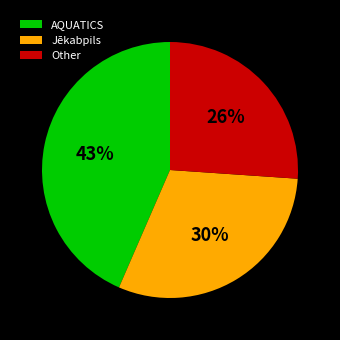

Rank the categories by value from highest to lowest.

AQUATICS, Jēkabpils, Other